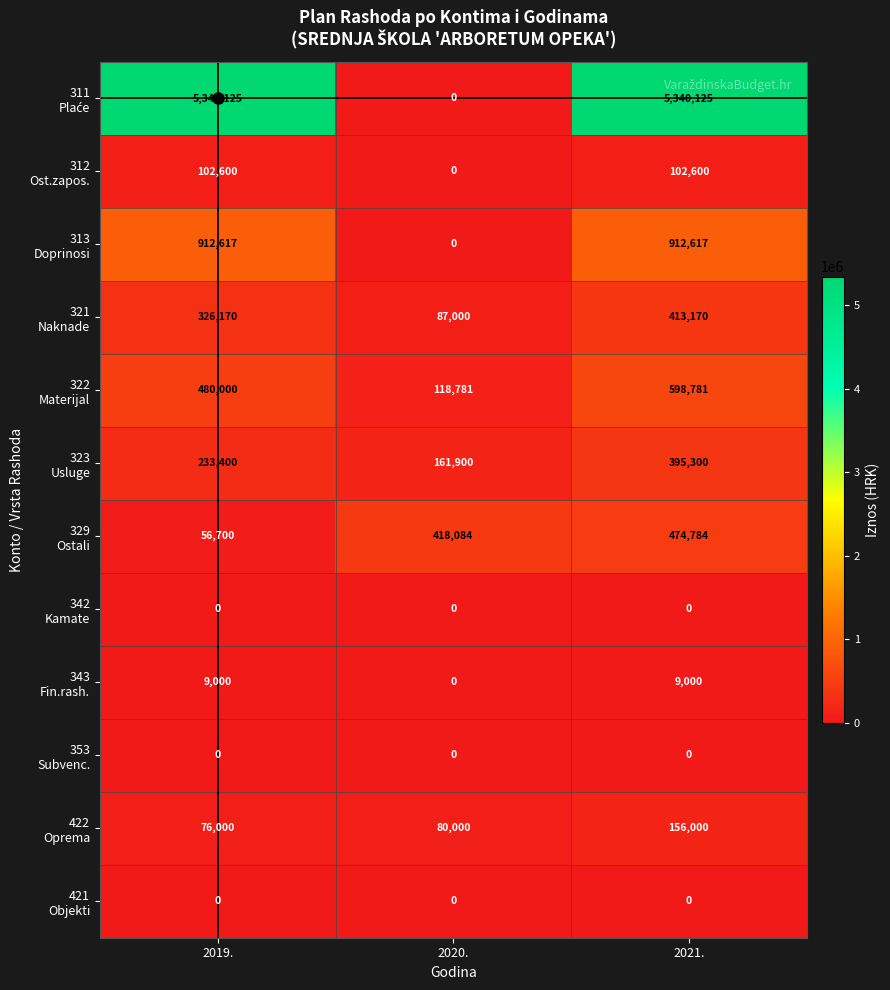

What is the greatest value displayed?

5340125